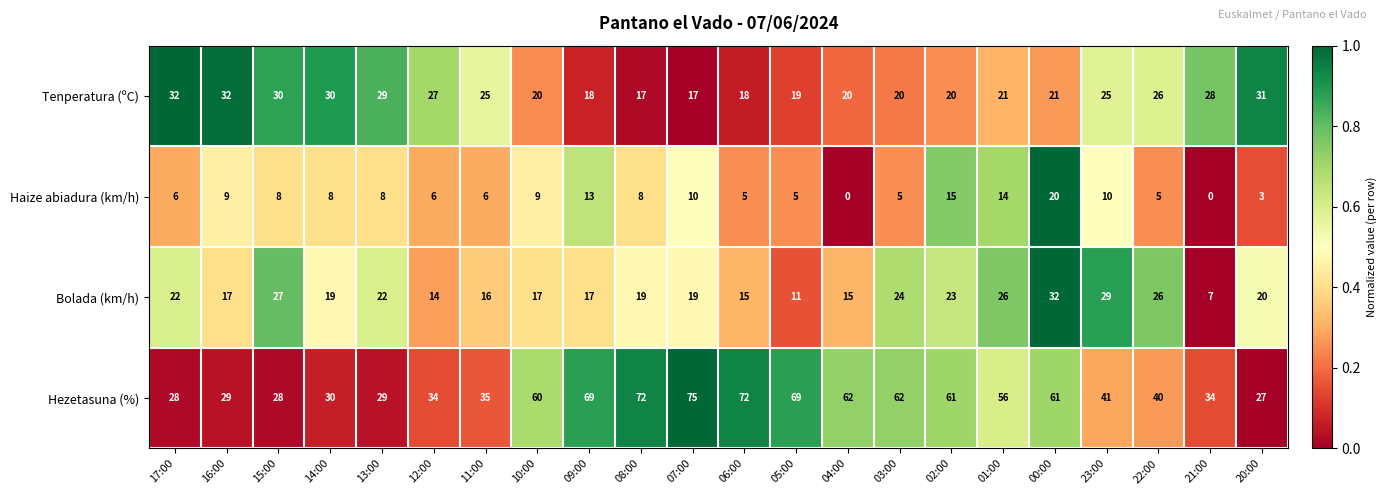

What is the difference between the maximum and minimum values in the Bolada (km/h) series?

25